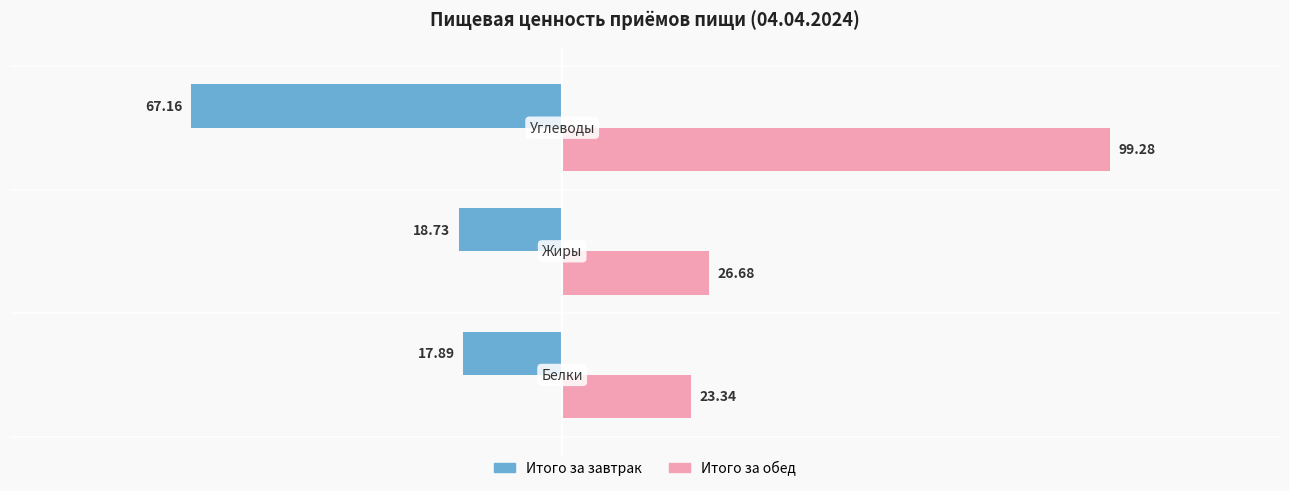

What is the sum of all Итого за завтрак values?

-103.8